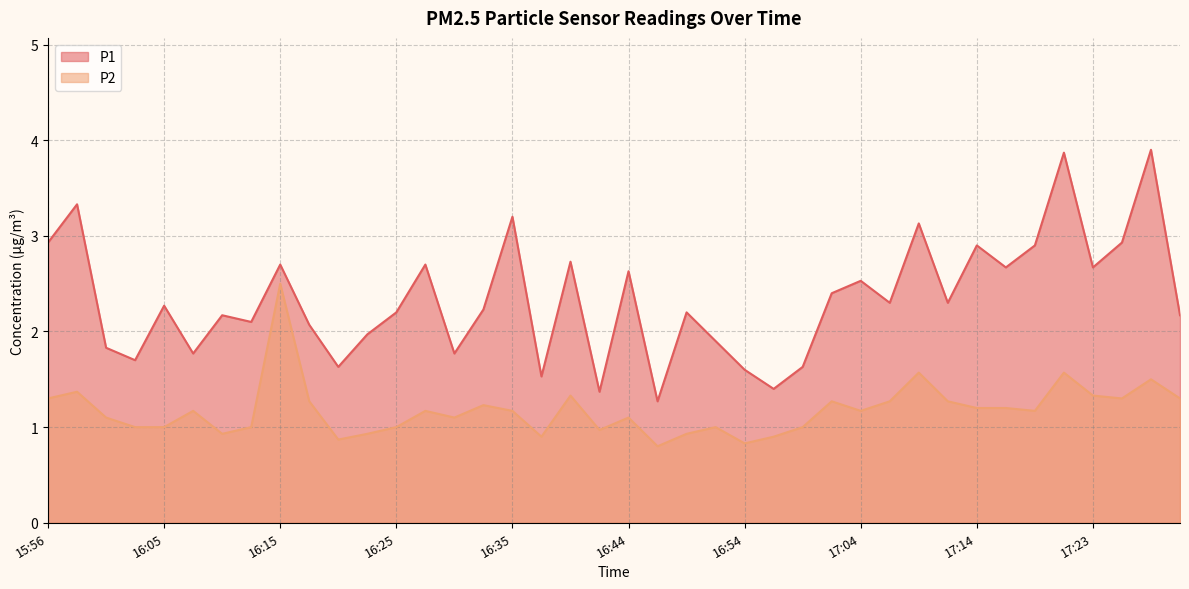

Reading right to left, list all the values displayed in this chart.

P1: 17:31=2.2	17:28=3.9	17:26=2.9	17:23=2.7	17:21=3.9	17:19=2.9	17:16=2.7	17:14=2.9	17:11=2.3	17:09=3.1	17:06=2.3	17:04=2.5	17:01=2.4	16:59=1.6	16:57=1.4	16:54=1.6	16:52=1.9	16:49=2.2	16:47=1.3	16:44=2.6	16:42=1.4	16:40=2.7	16:37=1.5	16:35=3.2	16:32=2.2	16:30=1.8	16:27=2.7	16:25=2.2	16:22=2.0	16:20=1.6	16:18=2.1	16:15=2.7	16:13=2.1	16:10=2.2	16:08=1.8	16:05=2.3	16:03=1.7	16:01=1.8	15:58=3.3	15:56=2.9
P2: 17:31=1.3	17:28=1.5	17:26=1.3	17:23=1.3	17:21=1.6	17:19=1.2	17:16=1.2	17:14=1.2	17:11=1.3	17:09=1.6	17:06=1.3	17:04=1.2	17:01=1.3	16:59=1.0	16:57=0.9	16:54=0.8	16:52=1.0	16:49=0.9	16:47=0.8	16:44=1.1	16:42=1.0	16:40=1.3	16:37=0.9	16:35=1.2	16:32=1.2	16:30=1.1	16:27=1.2	16:25=1.0	16:22=0.9	16:20=0.9	16:18=1.3	16:15=2.5	16:13=1.0	16:10=0.9	16:08=1.2	16:05=1.0	16:03=1.0	16:01=1.1	15:58=1.4	15:56=1.3